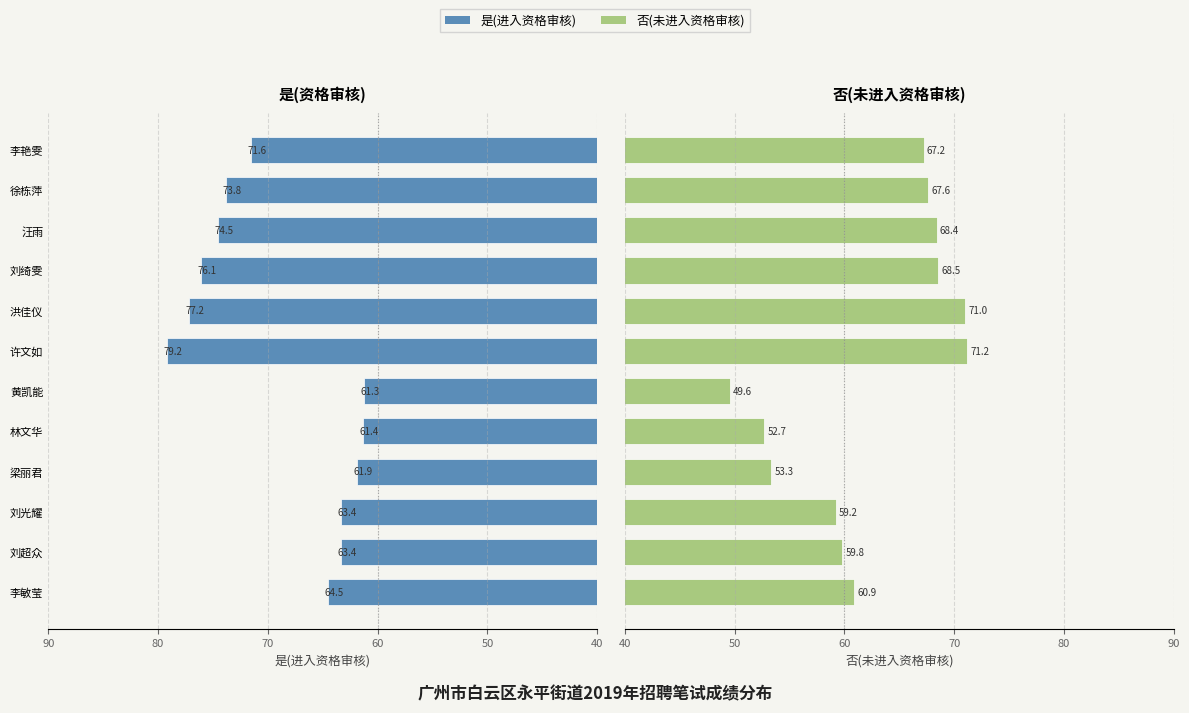

What is the average value of the 是(进入资格审核) series?

69.0